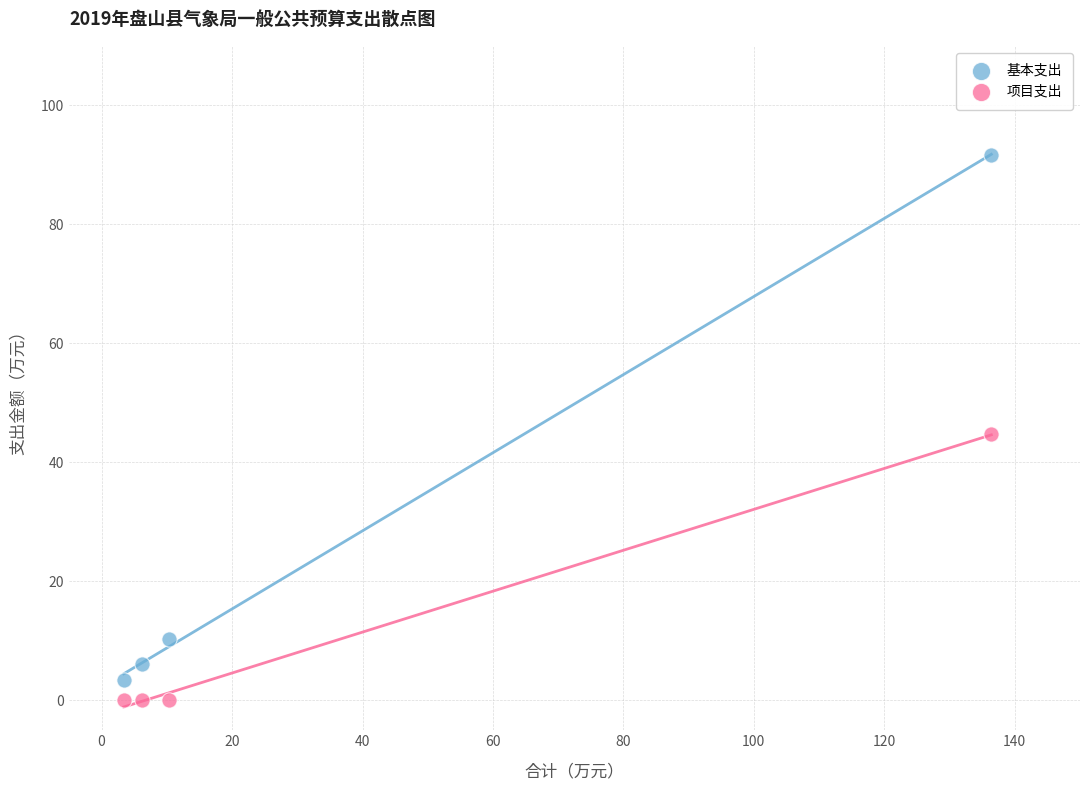

Across all data points, what is the average X value?

39.1